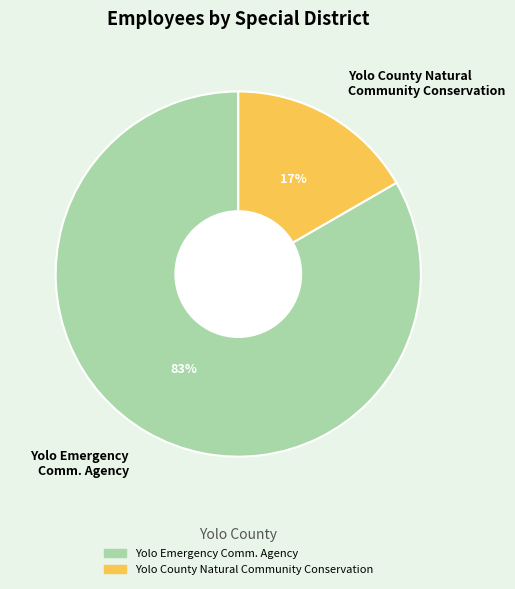

To the nearest percent, what is the average slice percentage?

50%